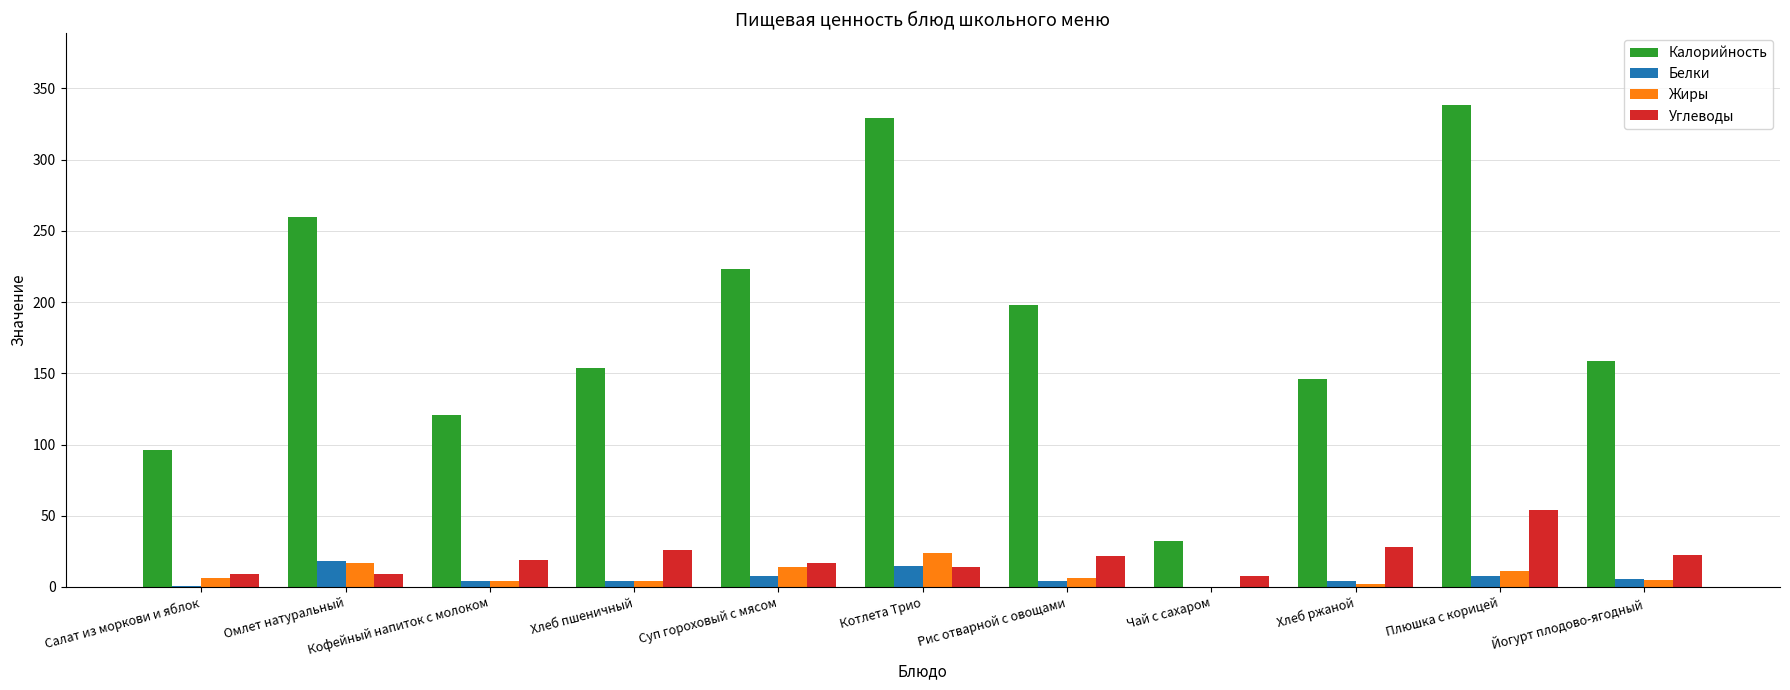

The value of Углеводы at Омлет натуральный is 9.0. True or false?

True